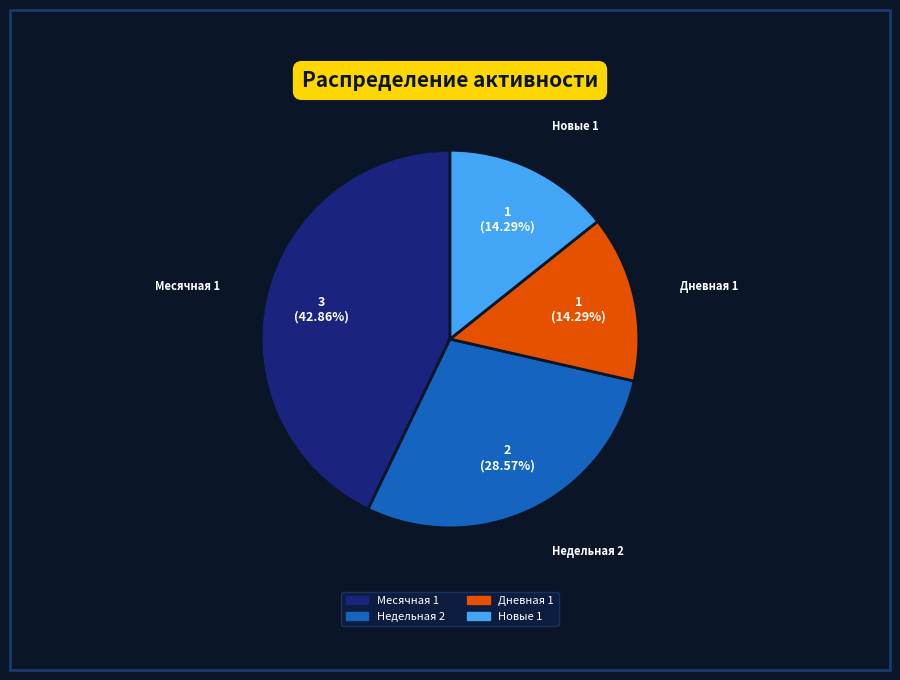

The Новые 1 slice represents 14% of the pie. True or false?

True